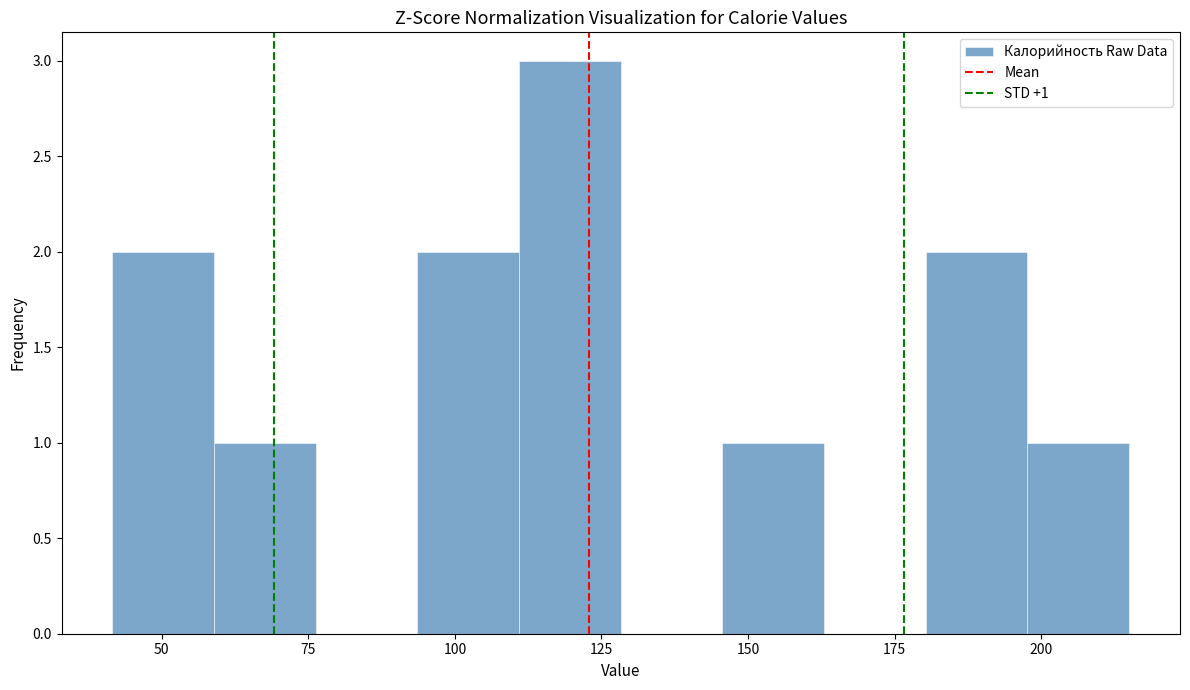

Read against the x-axis, roughly where is the centre of the tallest bar?

120